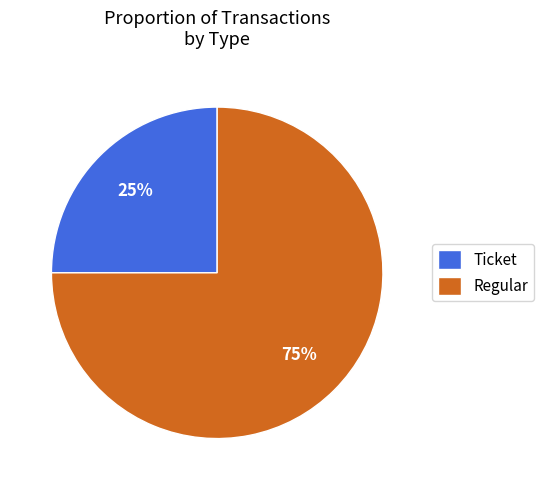

What is the smallest slice in the pie chart?

Ticket